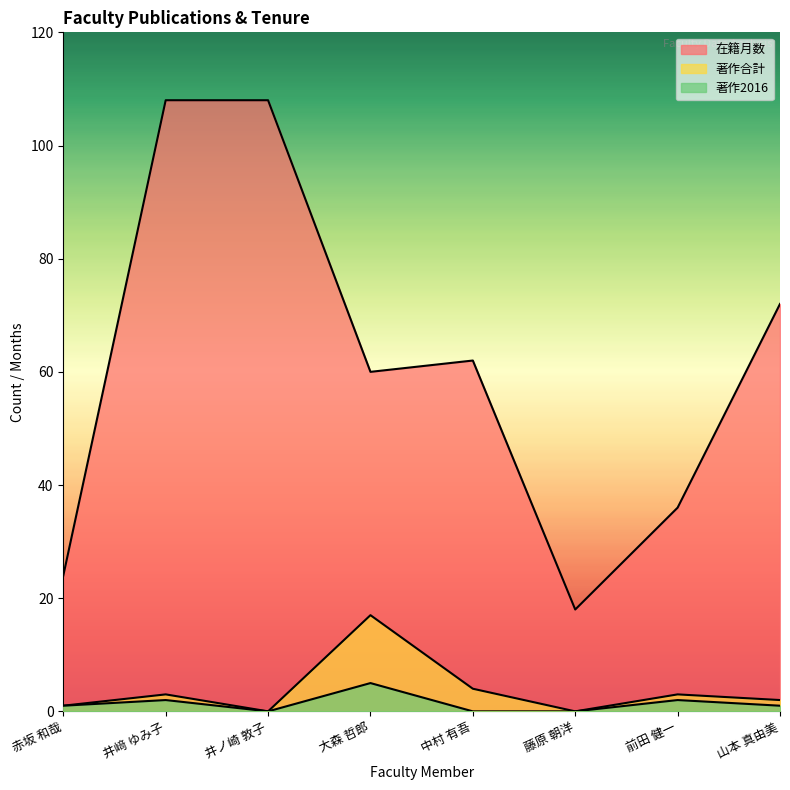

Which category has the lowest value in the 著作2016 series?

井ノ崎 敦子